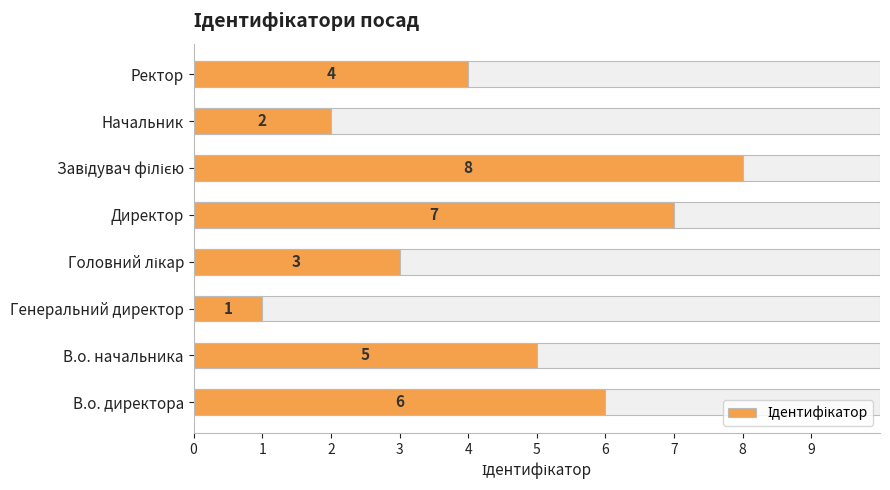

What is the value of the 5th bar from the left?

7